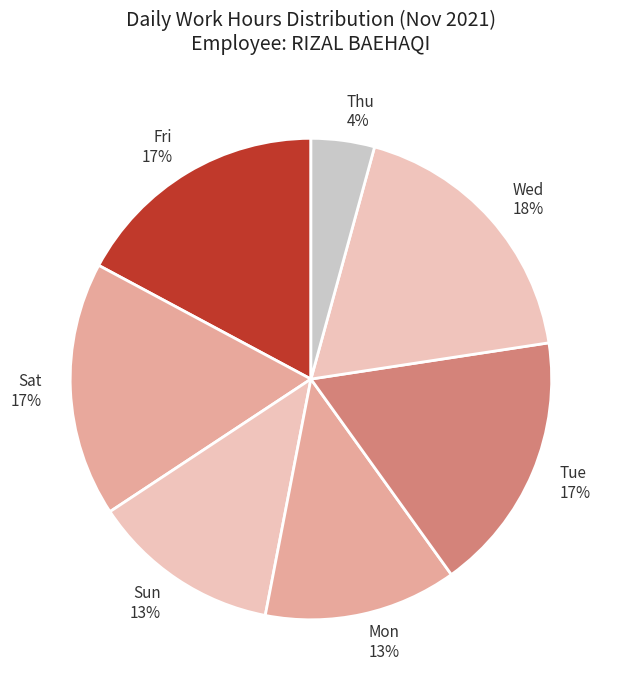

To the nearest percent, what percentage of the pie is Sun 13%?

13%